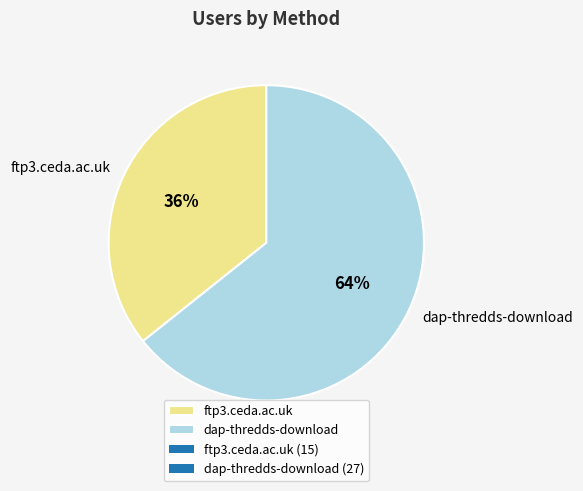

Which has a higher value, dap-thredds-download or ftp3.ceda.ac.uk?

dap-thredds-download